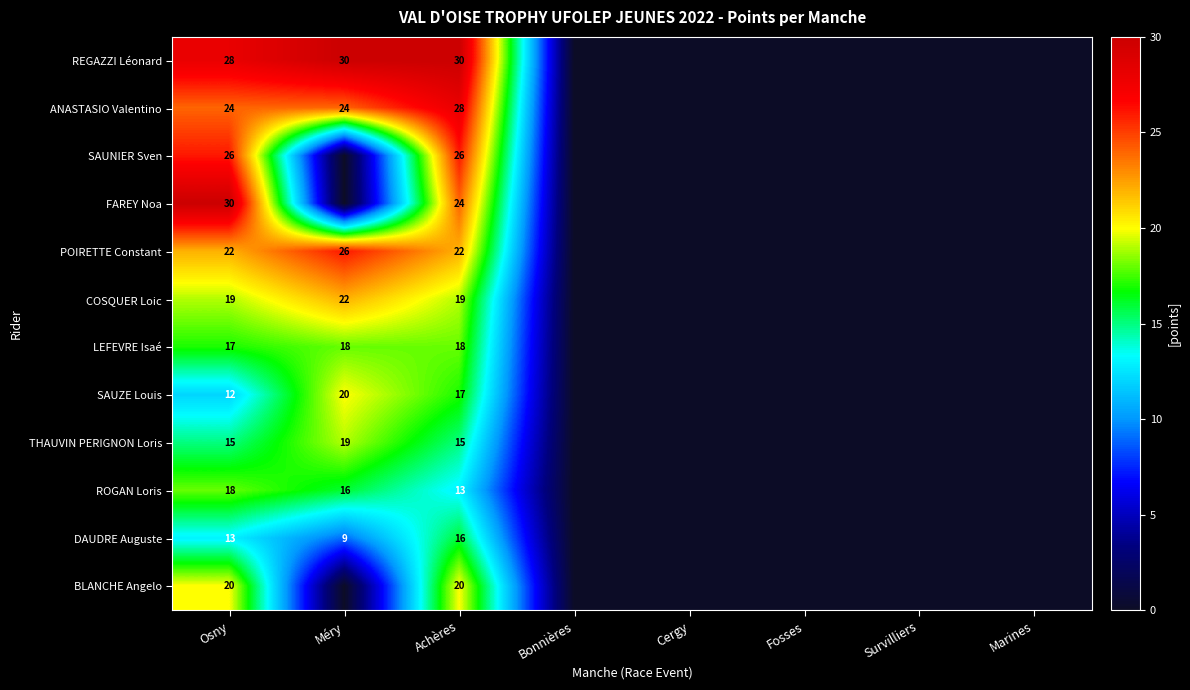

What is the difference between the highest and lowest values at Achères?

17